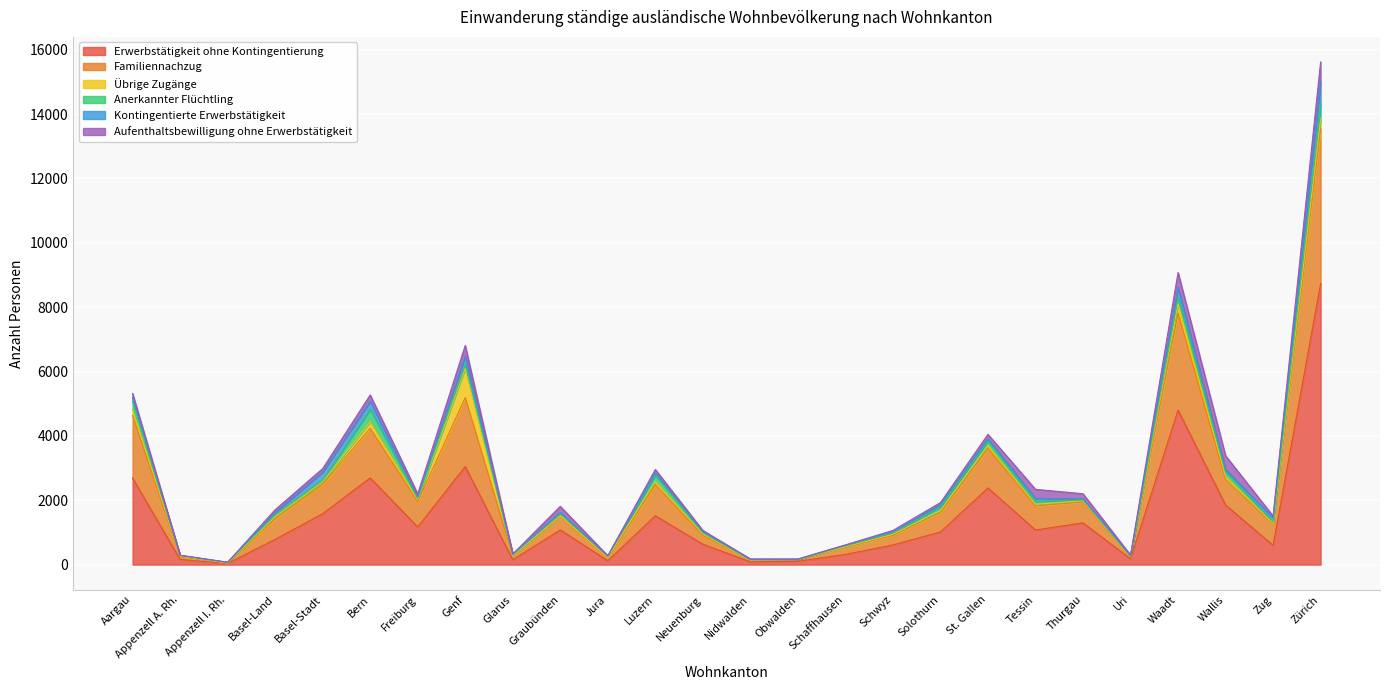

At which label is Familiennachzug closest to 2410?

Genf